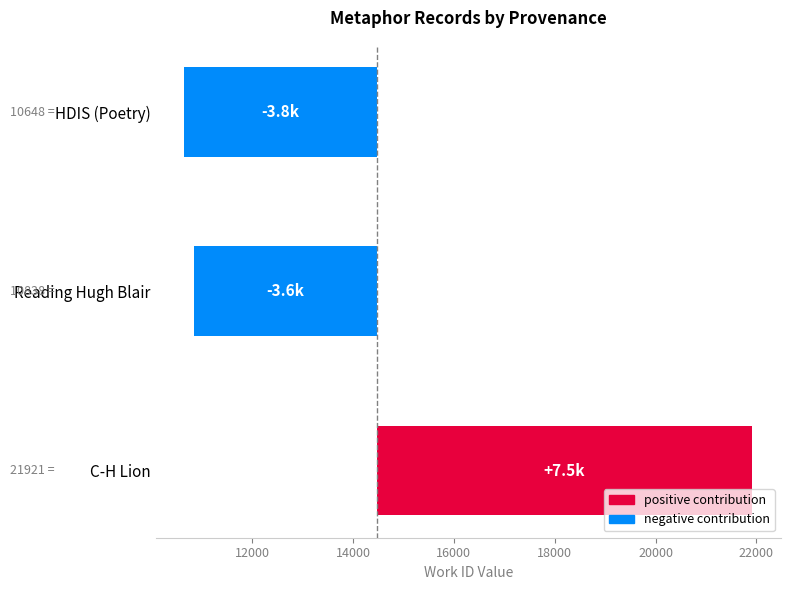

What is the maximum value shown in the chart?

7452